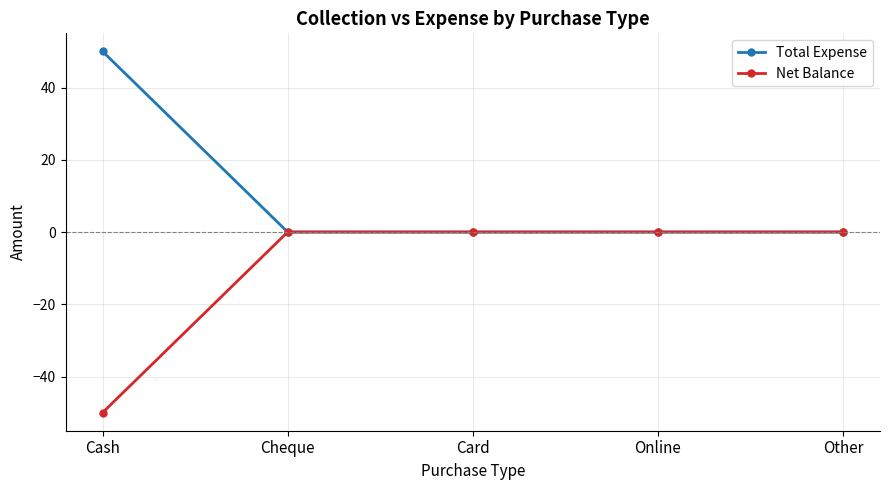

Which series has the largest total across all categories?

Total Expense